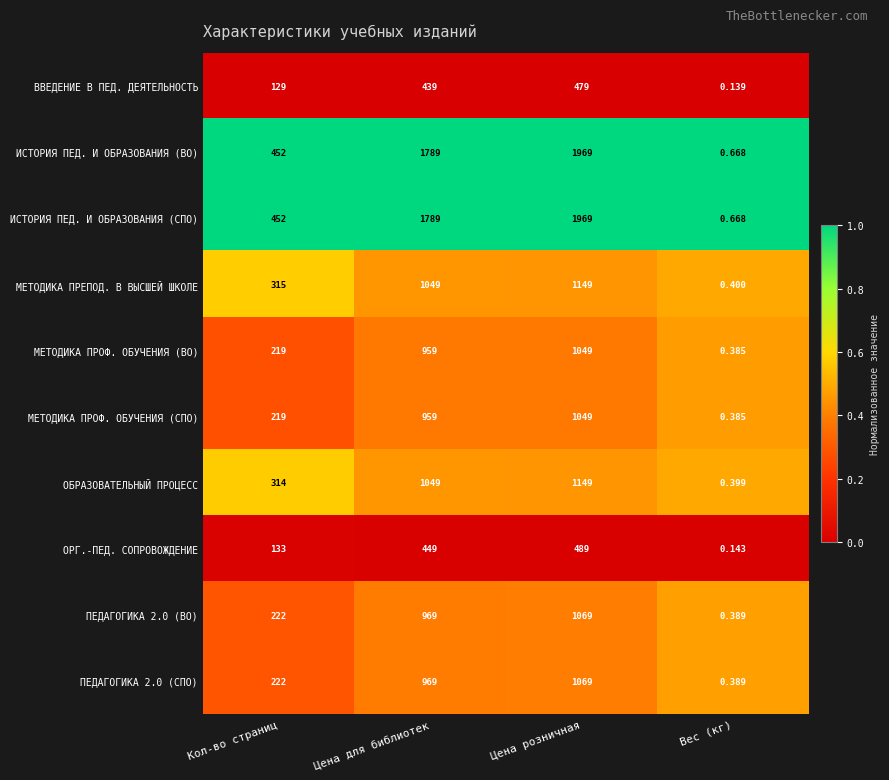

Which label corresponds to the smallest value in the chart?

Вес (кг)